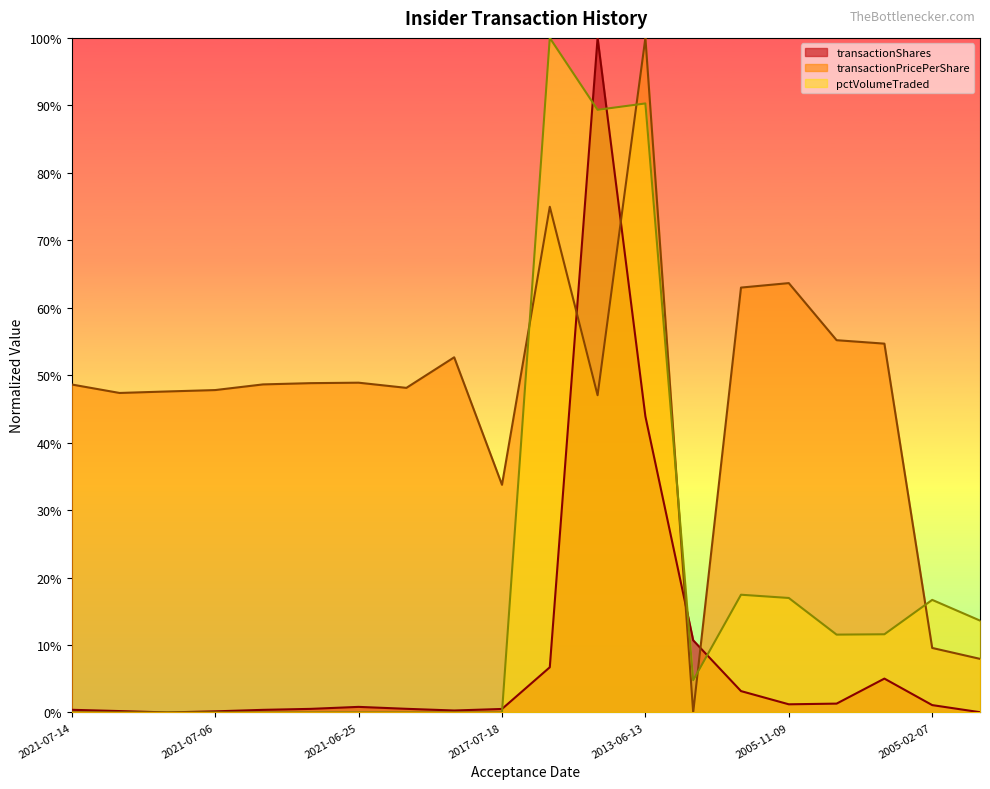

What is the difference between the highest and lowest values at 2021-07-07?

0.5